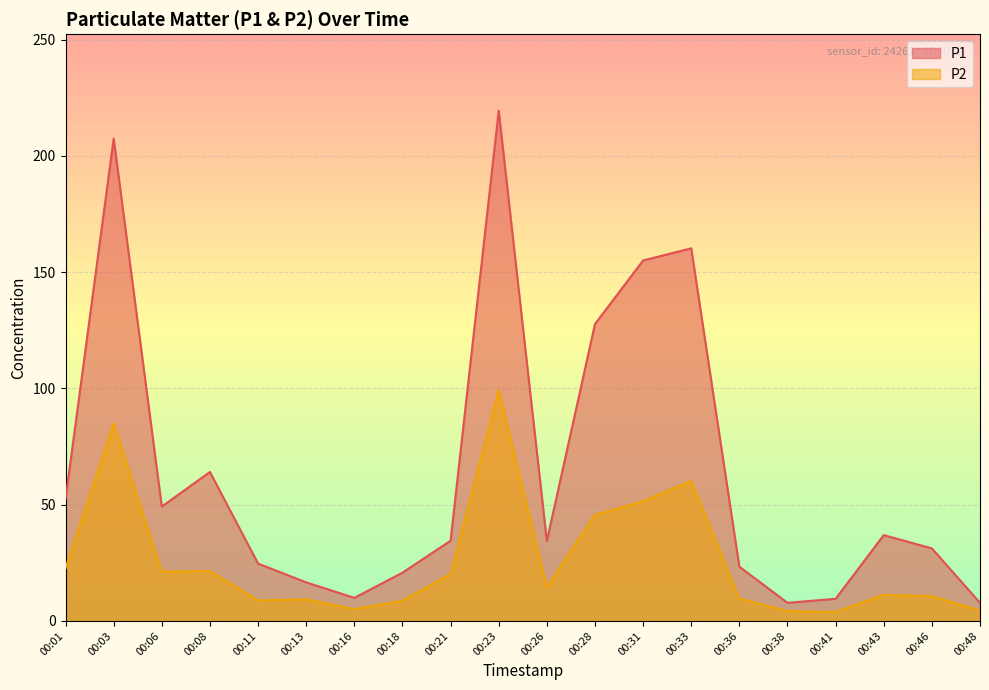

What is the value of the P2 point at the 13th from the left?

51.5